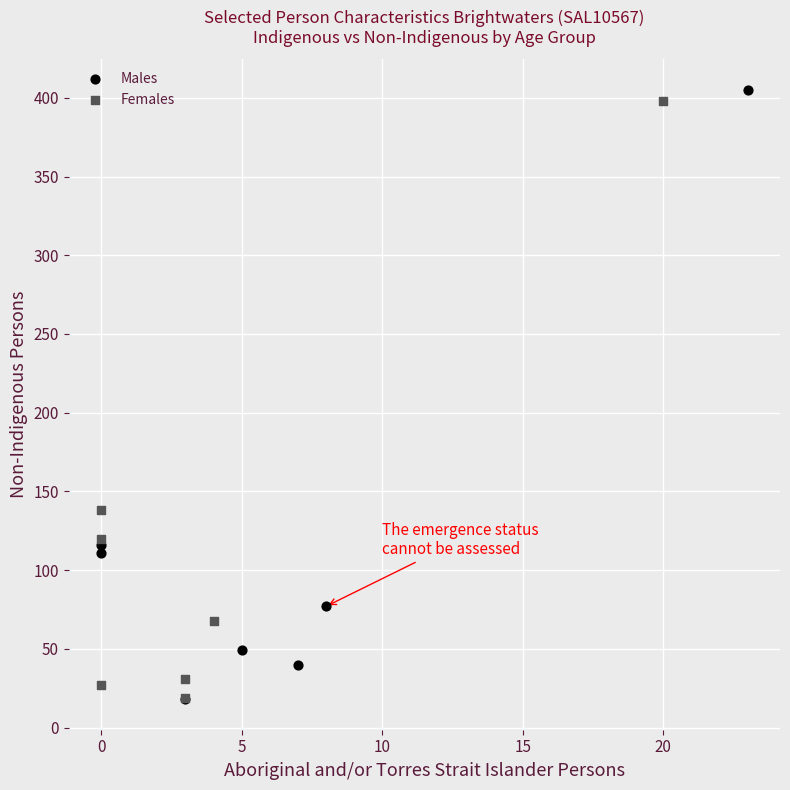

Which series reaches the maximum Y coordinate?

Males